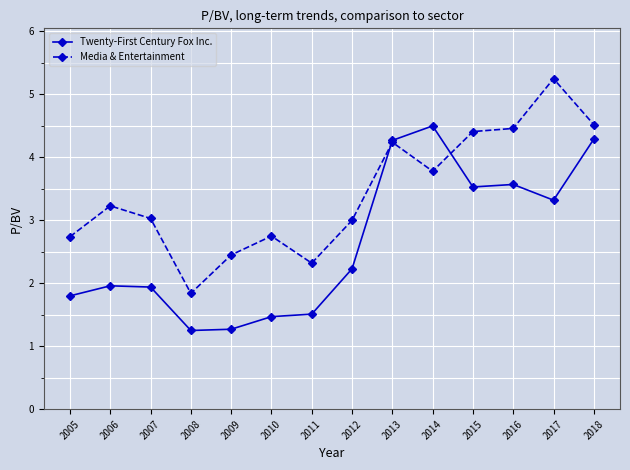

Between 2008 and 2014, which series saw the biggest shift?

Twenty-First Century Fox Inc.